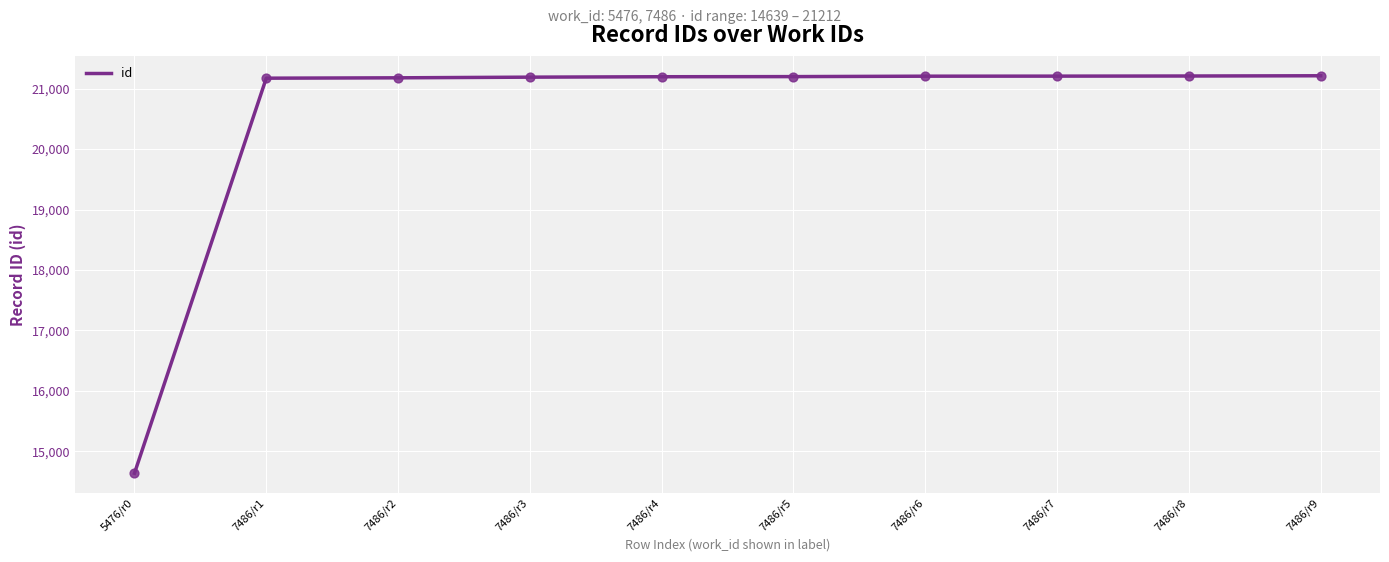

Which has a higher value, 7486/r8 or 5476/r0?

7486/r8